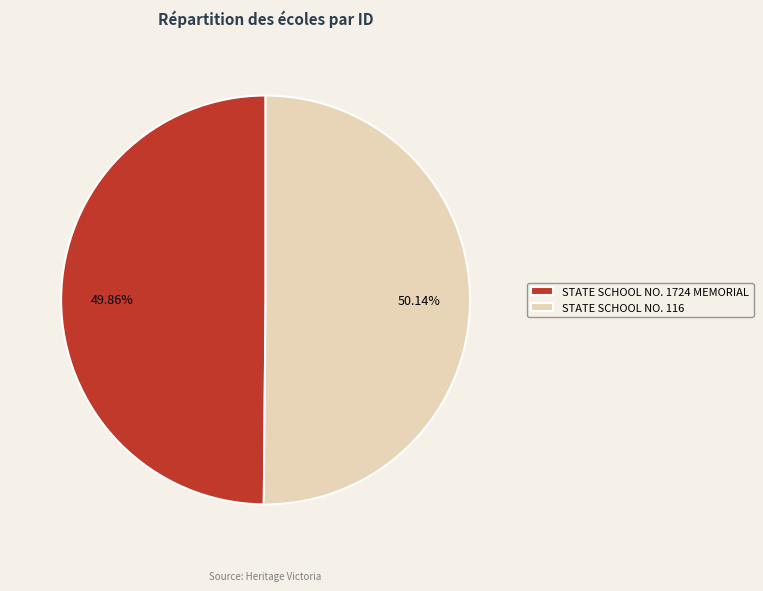

Count the number of slices in the pie.

2